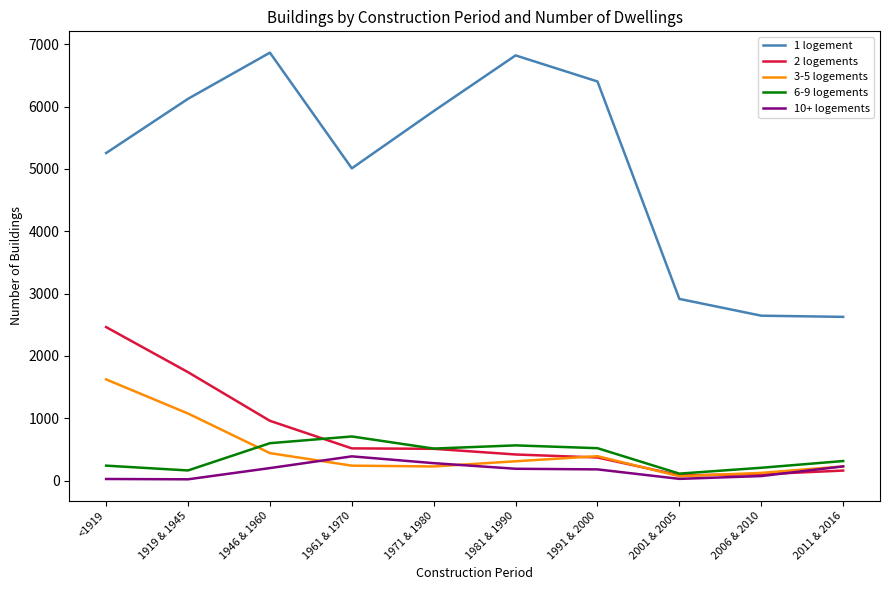

At which category is the sum across all series the highest?

<1919